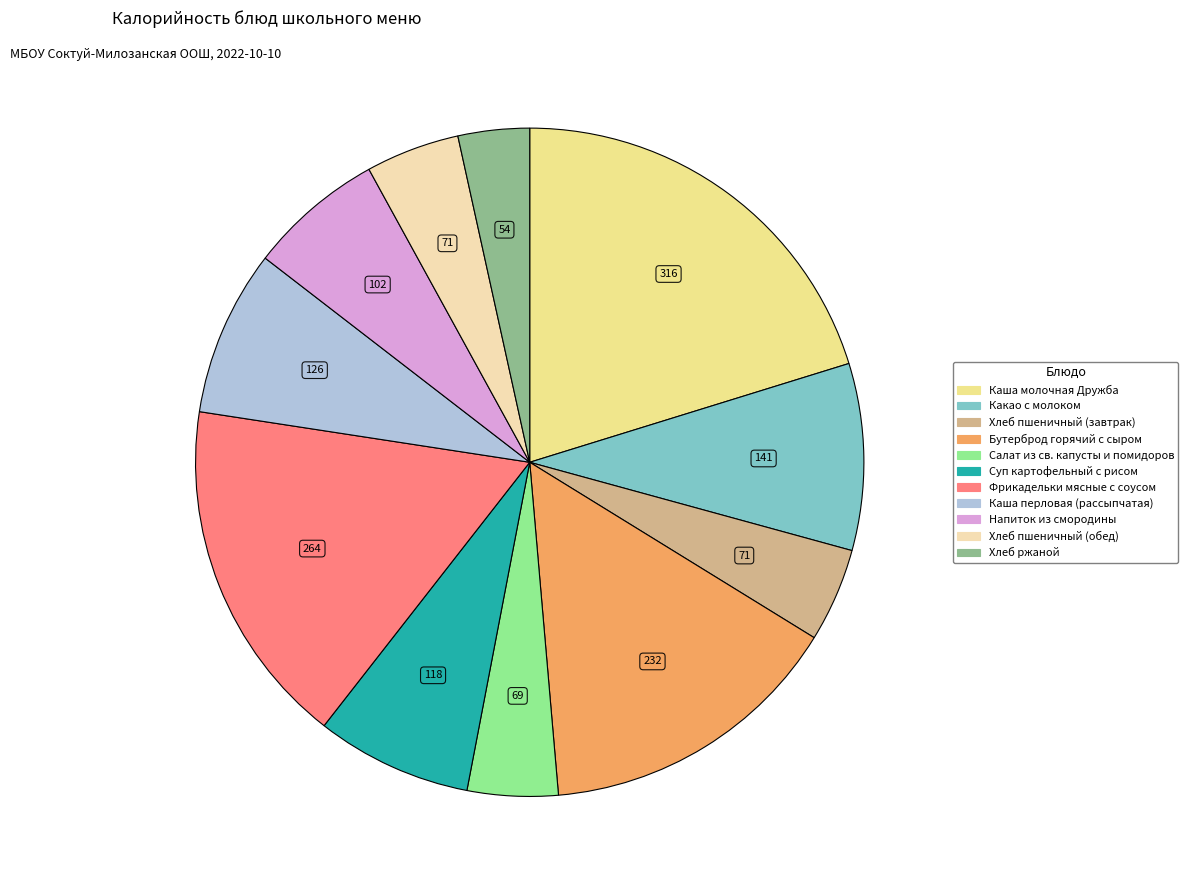

Approximately how many times larger is the value at Фрикадельки мясные с соусом compared to Каша молочная Дружба?

0.8